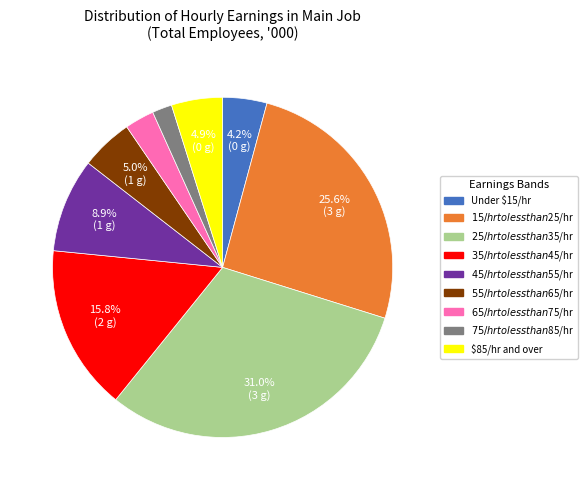

Is there a majority slice in this chart?

No